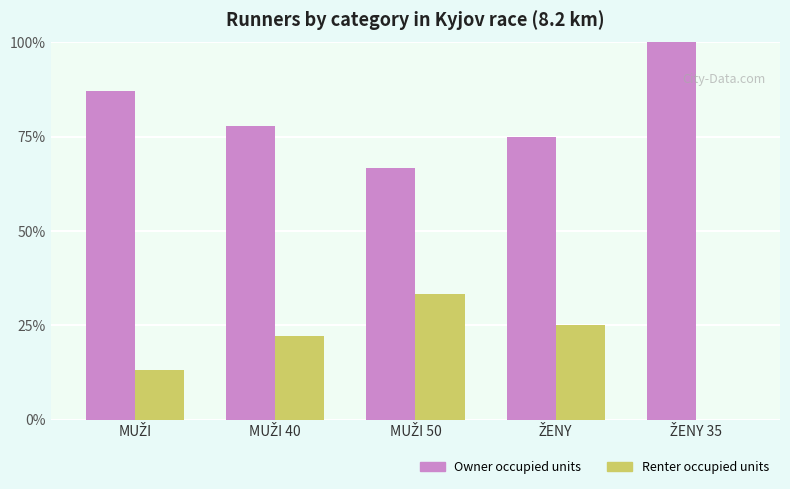

What is the sum of all Renter occupied units values?

93.6